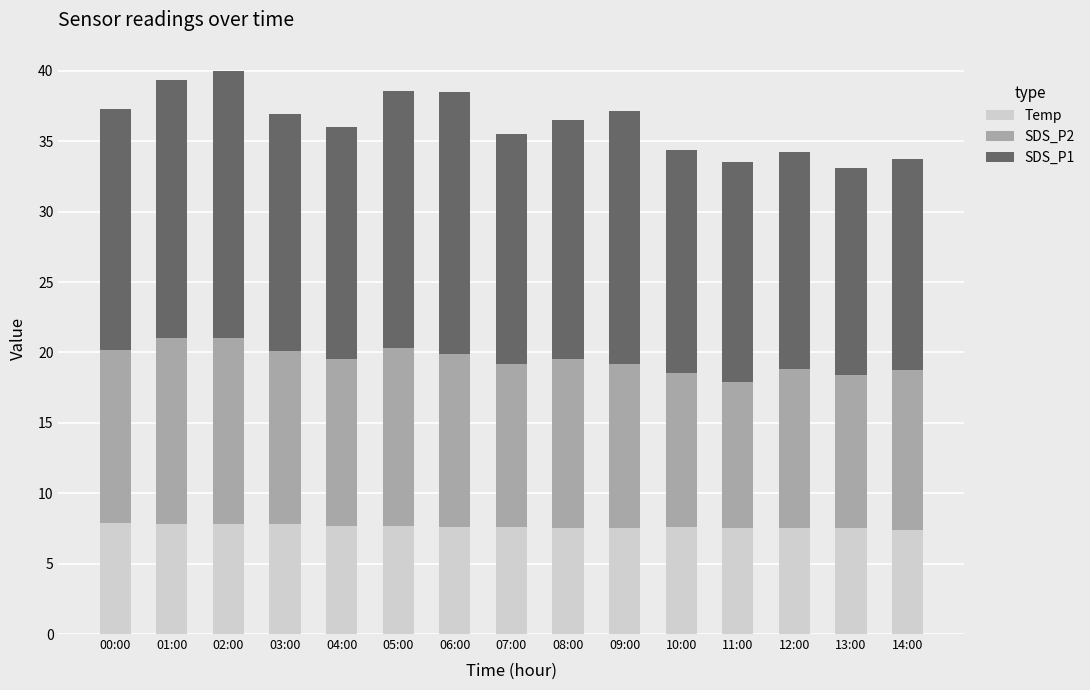

What is the total value across all series at 11:00?

33.5